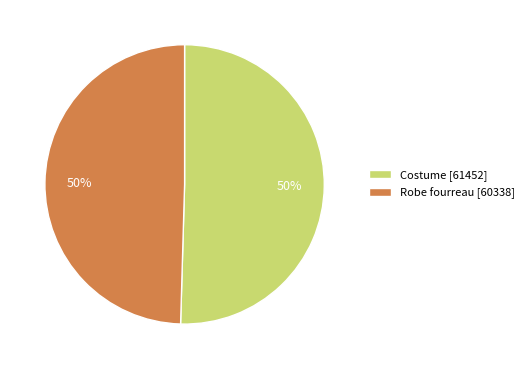

To the nearest percent, what portion does Costume represent?

50%